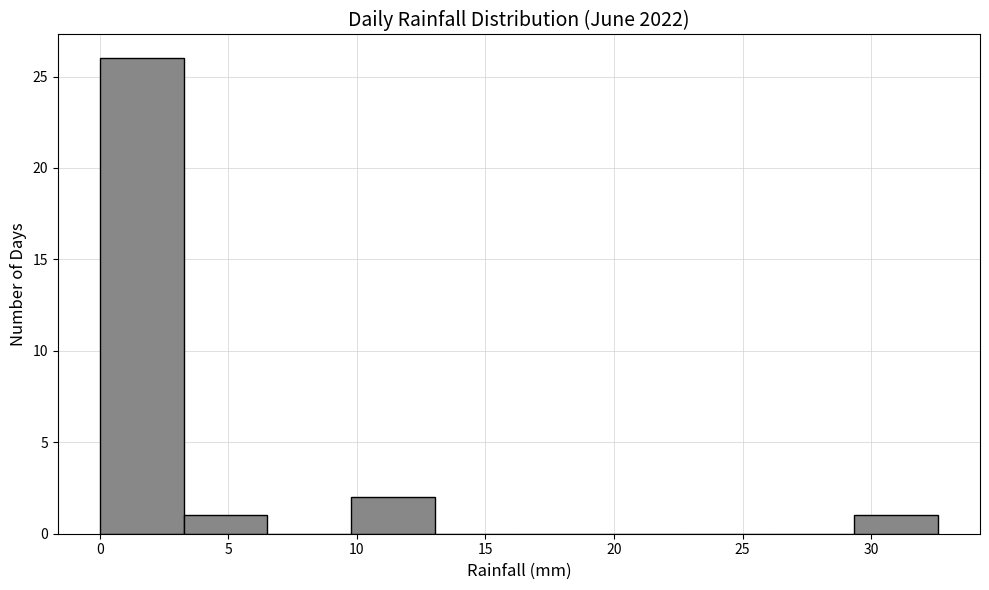

How tall is the bar that spans 3.5 to 6.5 on the x-axis? Neither the bar edges nor the heights are printed on the chart, so give them approximately, as read against the axes.

1